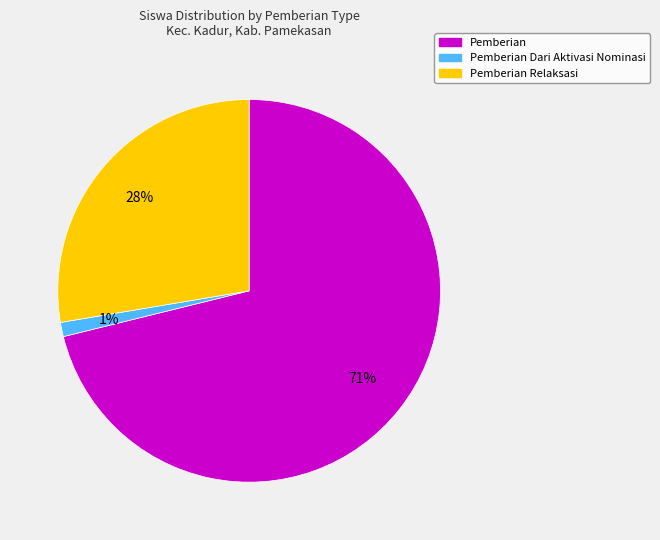

Is there any slice that represents more than half of the pie?

Yes